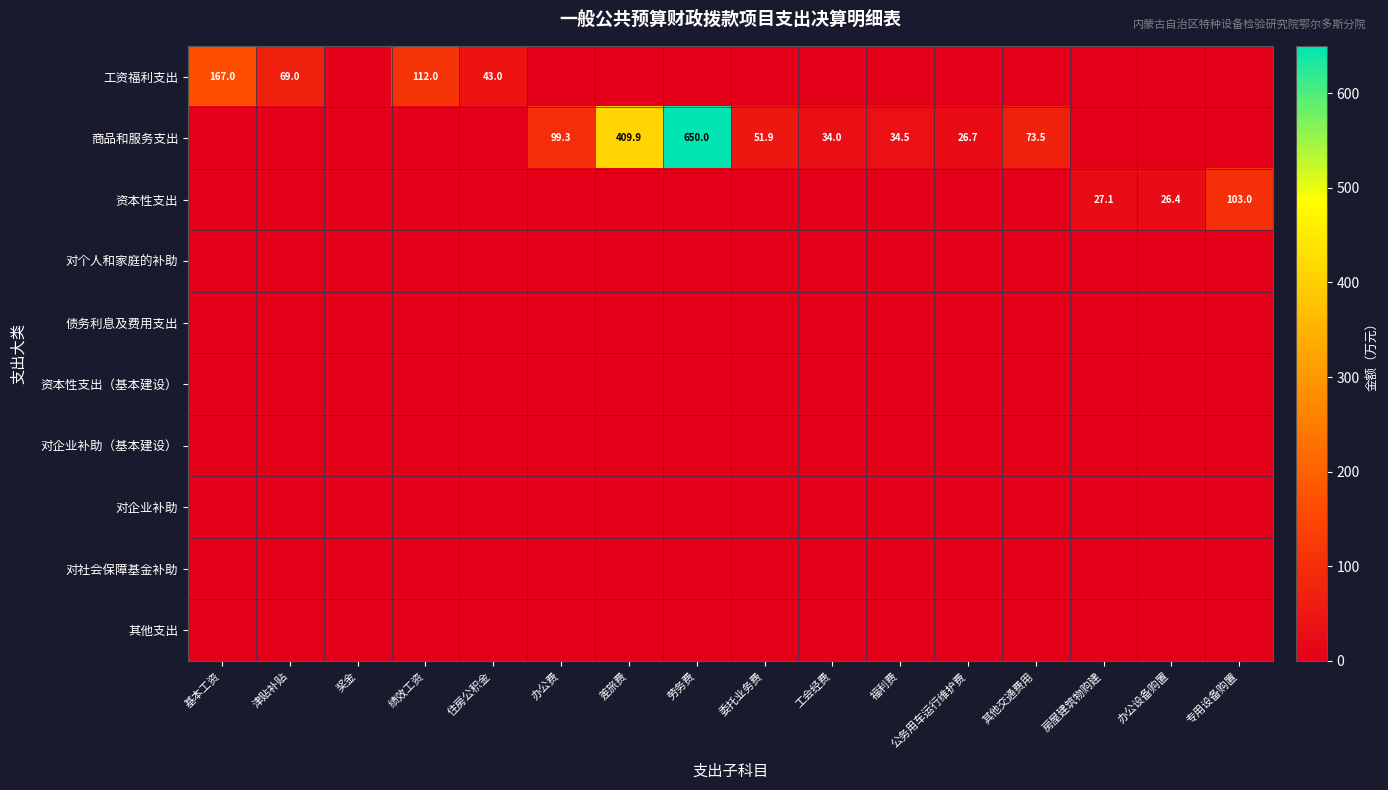

At how many categories does at least one series exceed 178?

2